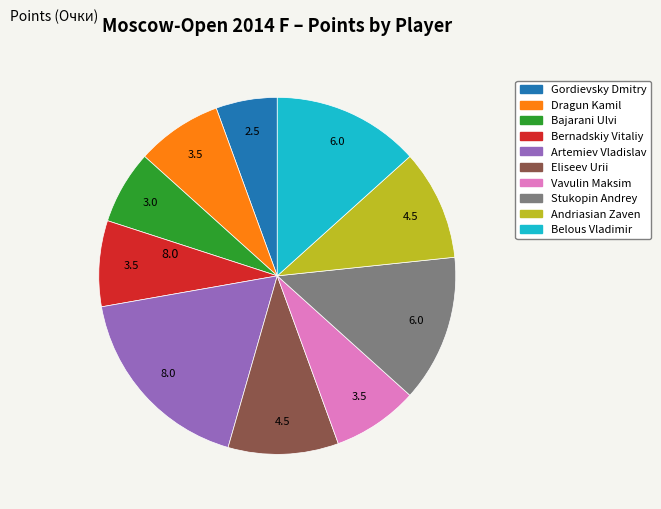

The Vavulin Maksim slice represents 19% of the pie. True or false?

False